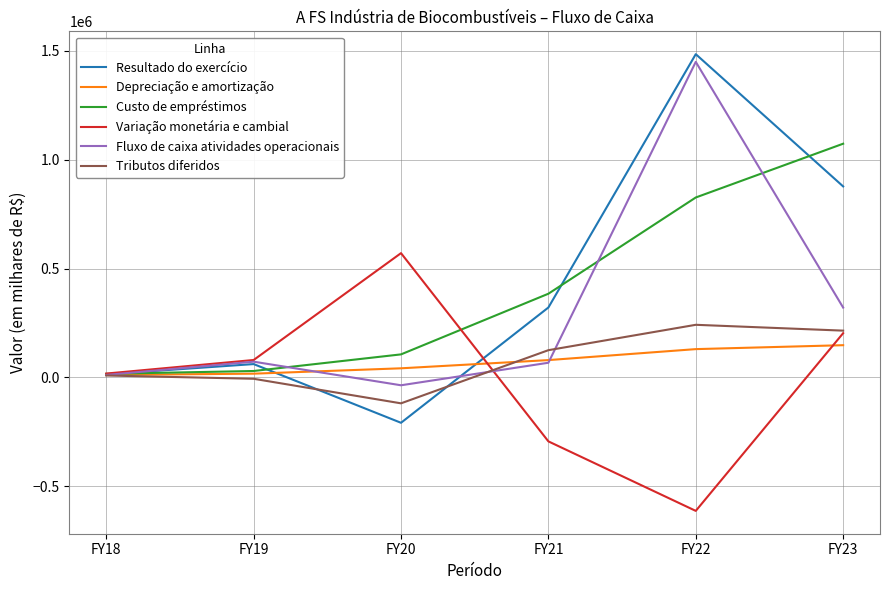

The value of Custo de empréstimos at FY18 is 16216.0. True or false?

True